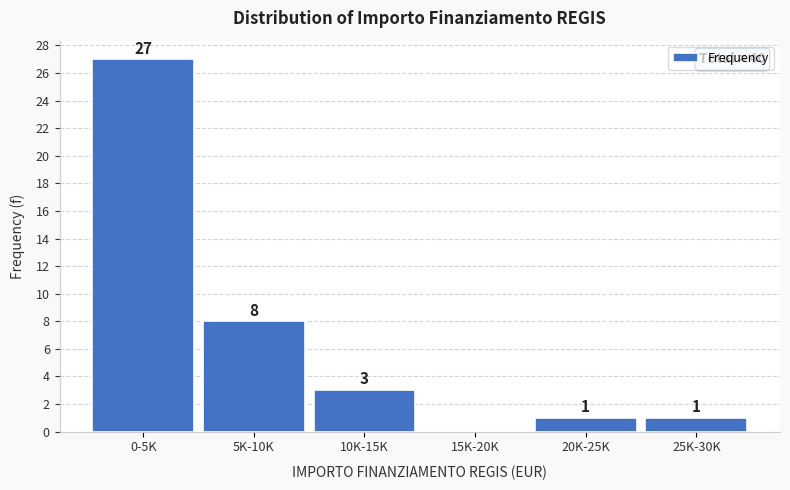

Reading left to right, list all the values displayed in this chart.

0-5K=27	5K-10K=8	10K-15K=3	15K-20K=0	20K-25K=1	25K-30K=1